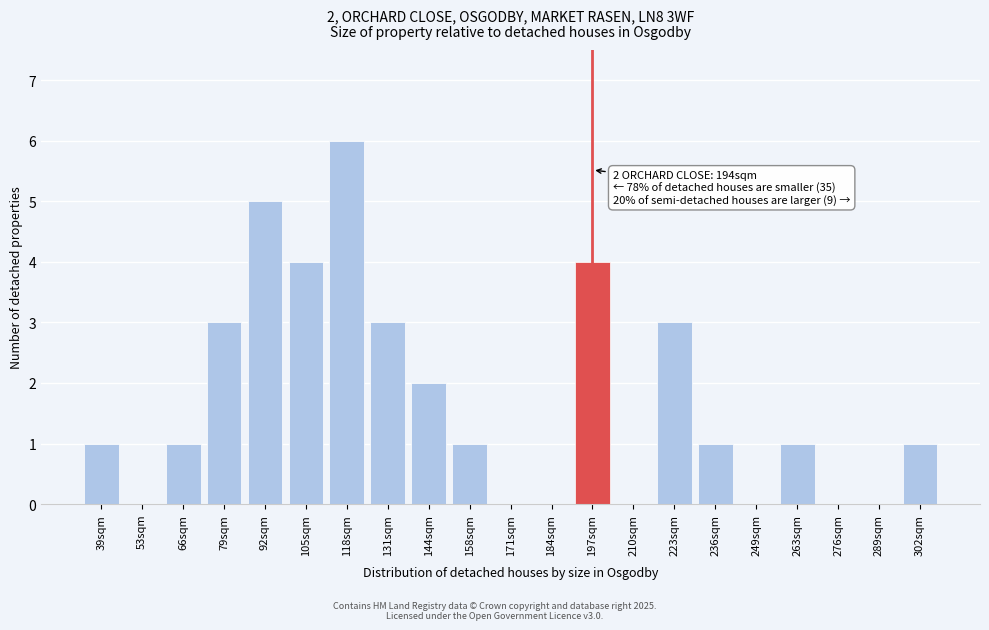

Reading left to right, list all the values displayed in this chart.

39sqm=1	53sqm=0	66sqm=1	79sqm=3	92sqm=5	105sqm=4	118sqm=6	131sqm=3	144sqm=2	158sqm=1	171sqm=0	184sqm=0	197sqm=4	210sqm=0	223sqm=3	236sqm=1	249sqm=0	263sqm=1	276sqm=0	289sqm=0	302sqm=1